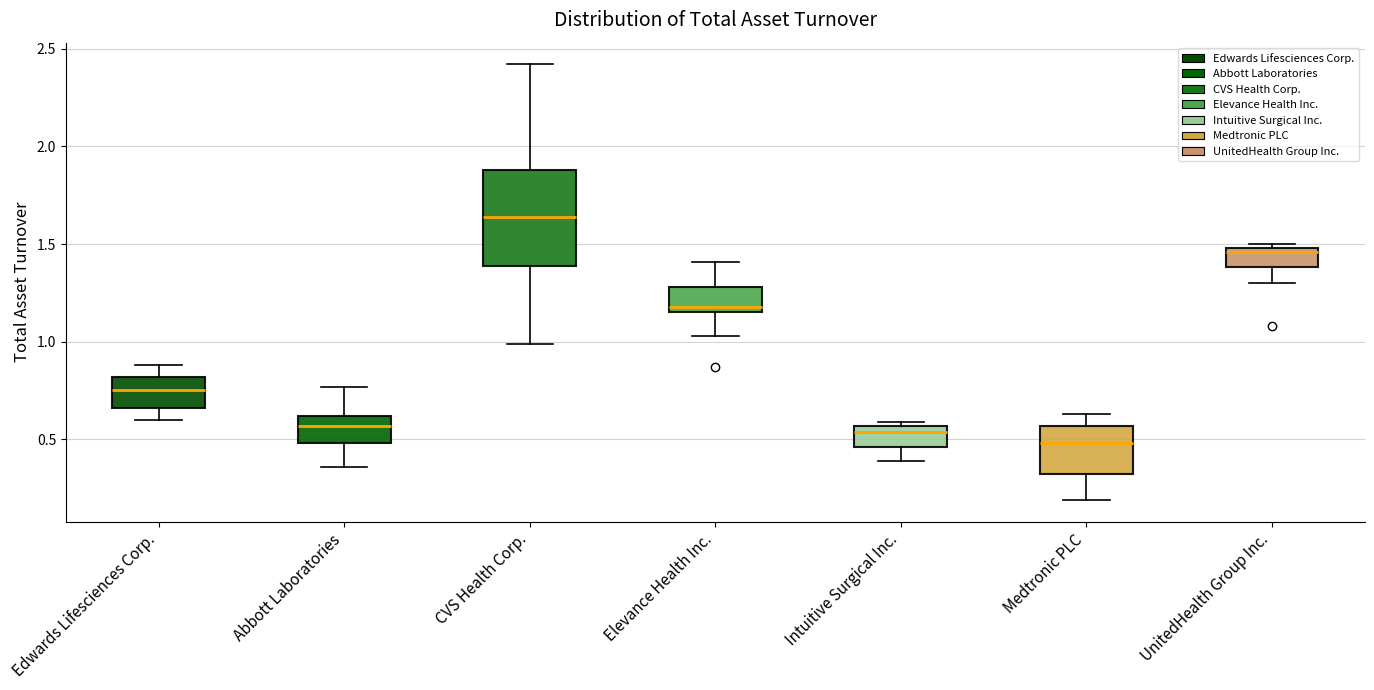

Which box has the lowest median line?

Medtronic PLC